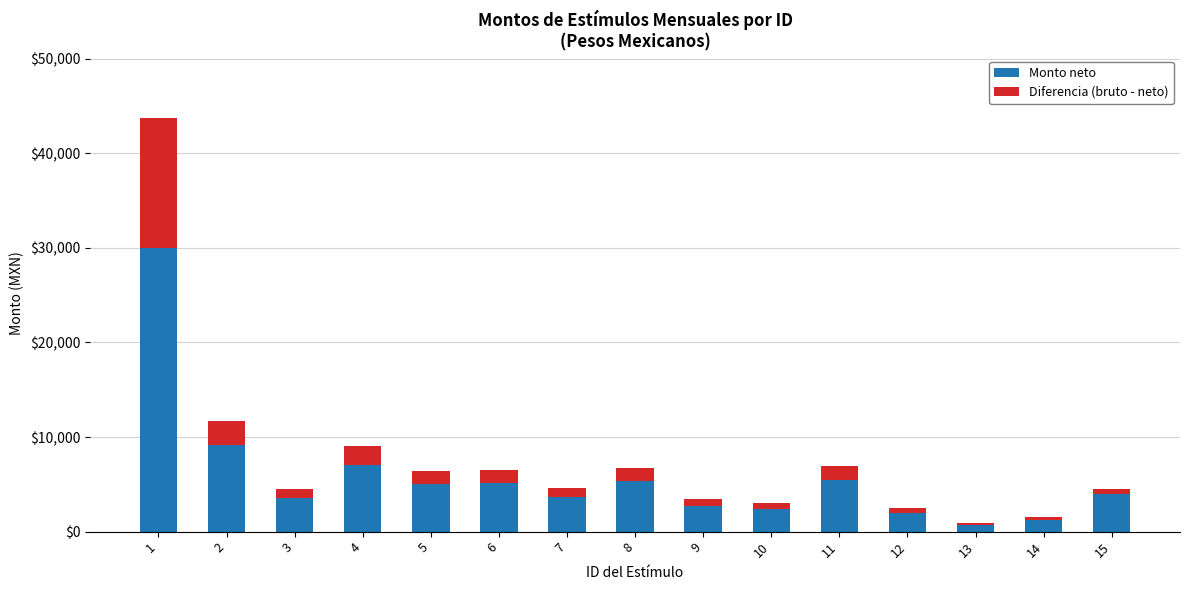

What is the average value of the Monto neto series?

5822.0